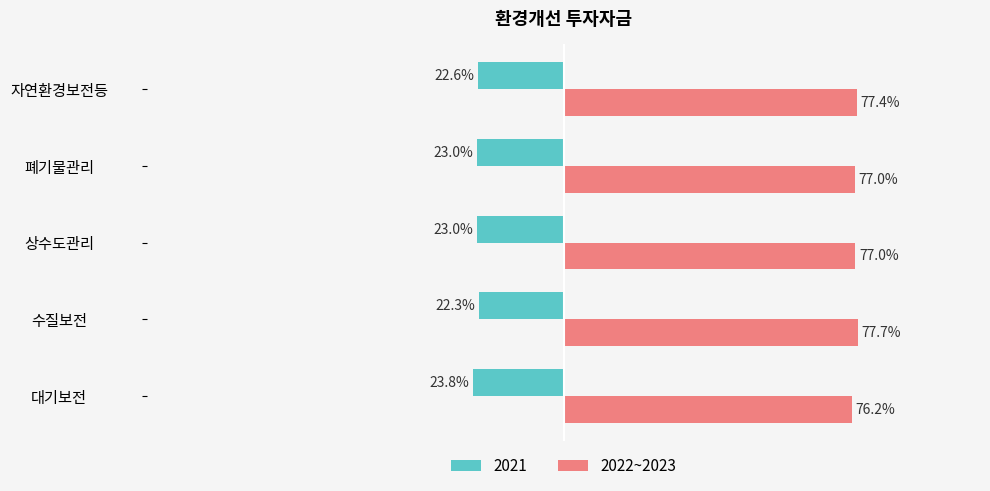

At which category does the chart reach its minimum across all series?

대기보전